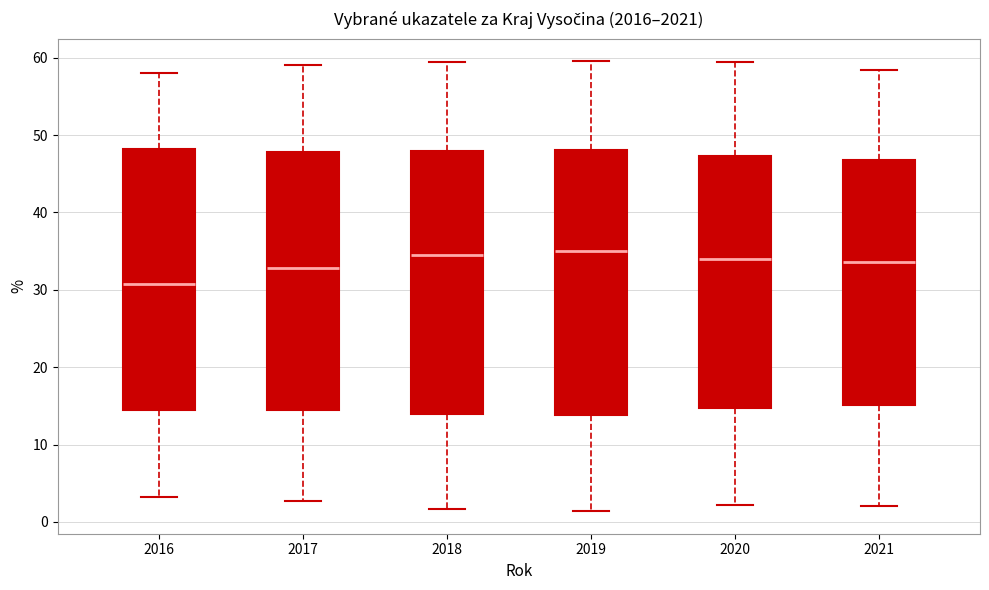

Reading left to right, transcribe this box plot: for each box, give where its median line is, the range the box spans, and where its two whiskers end, as read against the y-axis. The values are not printed on the chart, so give them approximately, as read against the axis.

2016: median 31, box 14 to 48, whiskers 3 to 58
2017: median 33, box 14 to 48, whiskers 3 to 59
2018: median 35, box 14 to 48, whiskers 2 to 59
2019: median 35, box 14 to 48, whiskers 1 to 60
2020: median 34, box 15 to 47, whiskers 2 to 59
2021: median 34, box 15 to 47, whiskers 2 to 58